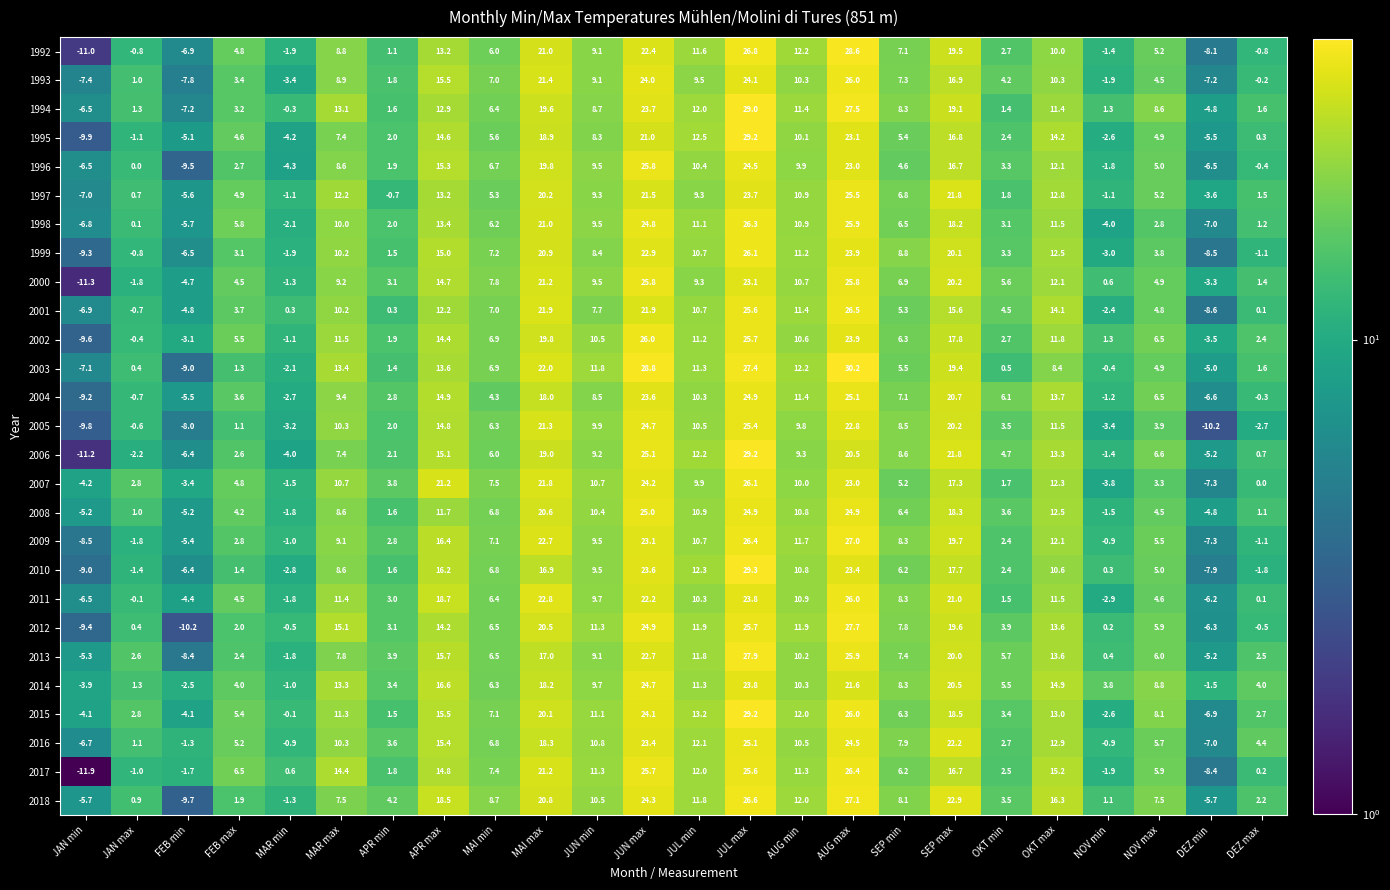

What is the sum of the 2007 values at AUG min and JAN max?

12.8